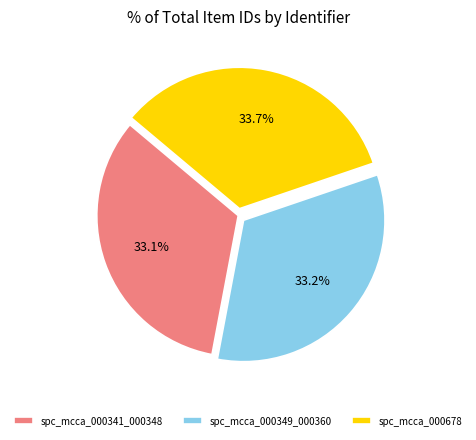

Count the number of slices in the pie.

3